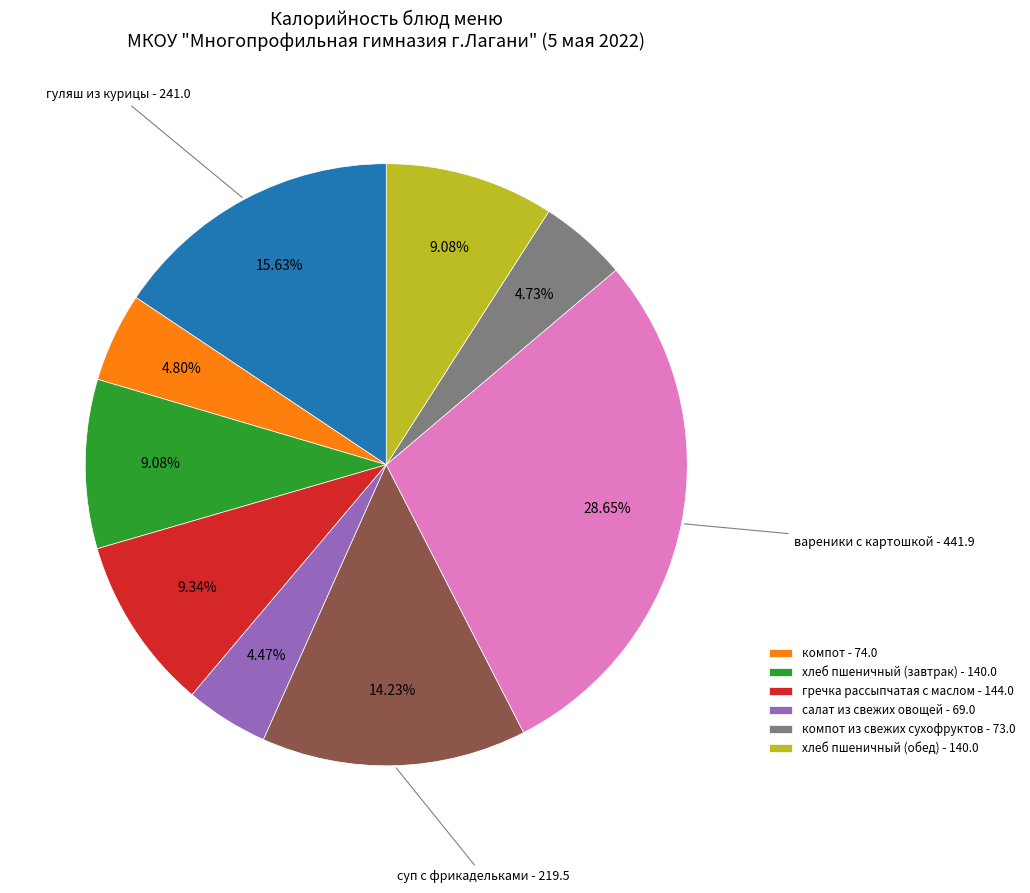

To the nearest percent, what is the average slice percentage?

11%